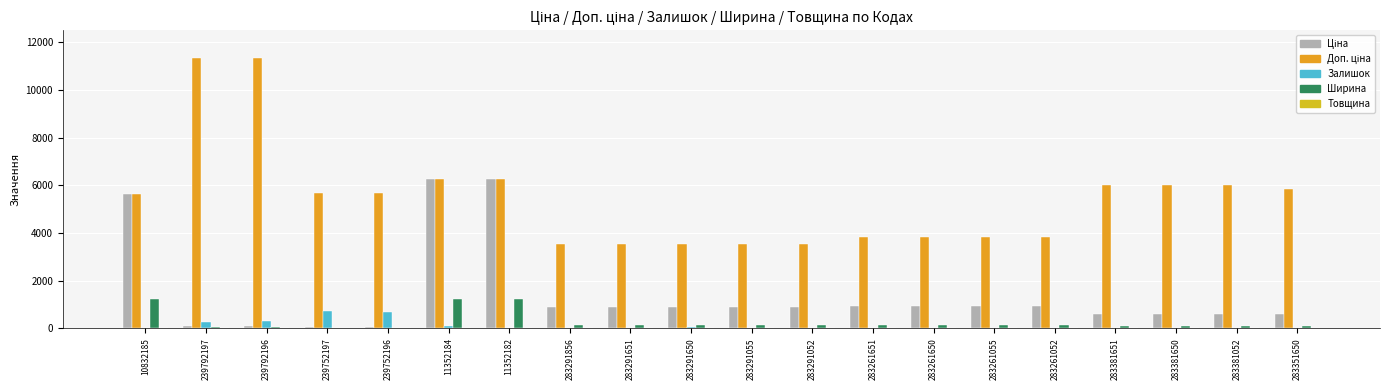

What value does the Ціна series have at 283291651?

889.9